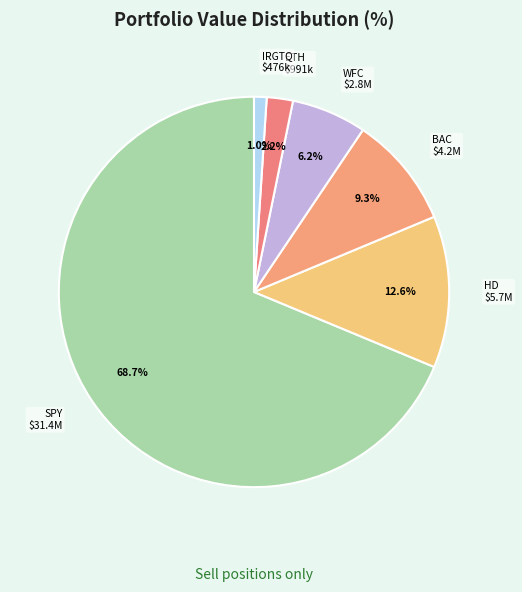

Rank the categories by value from lowest to highest.

IGNITE RESTAURANT GROUP INC, ETHAN ALLEN INTERIORS INC, WELLS FARGO & CO NEW, BANK AMER CORP, HOME DEPOT INC, SPDR S&P 500 ETF TR